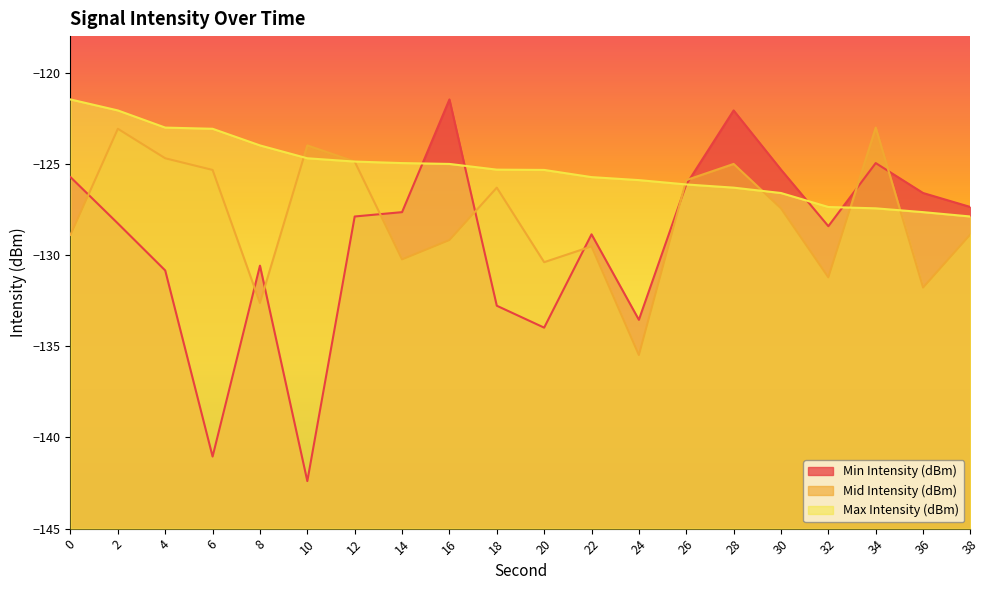

What is the total value across all series at 32?

-387.0